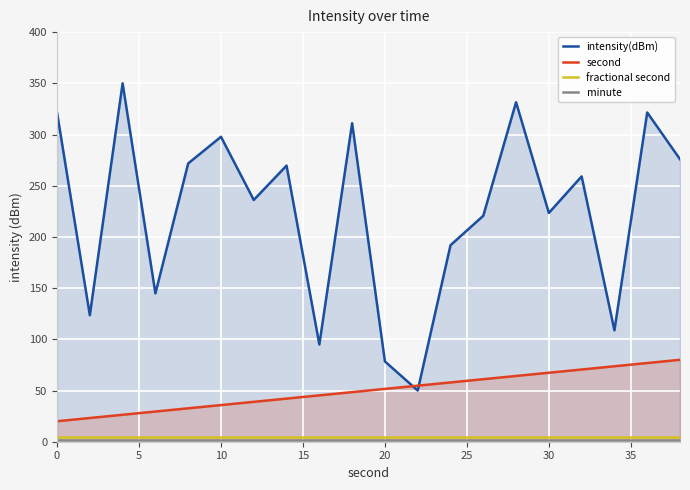

What is the lowest value of the intensity(dBm) series?

50.0